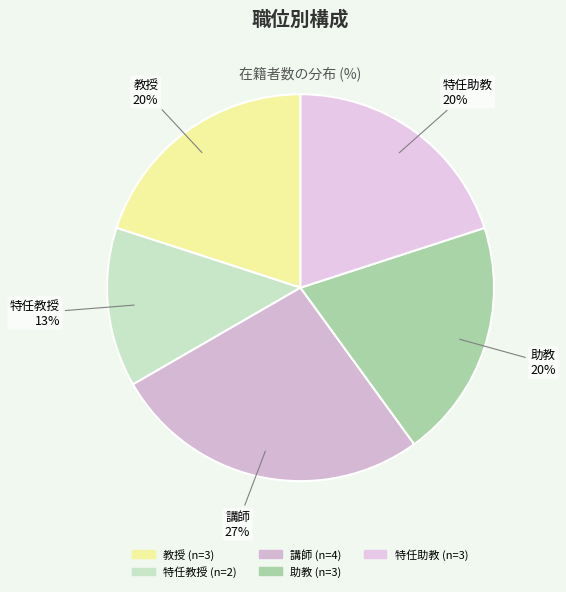

Between 教授 and 講師, which is larger?

講師